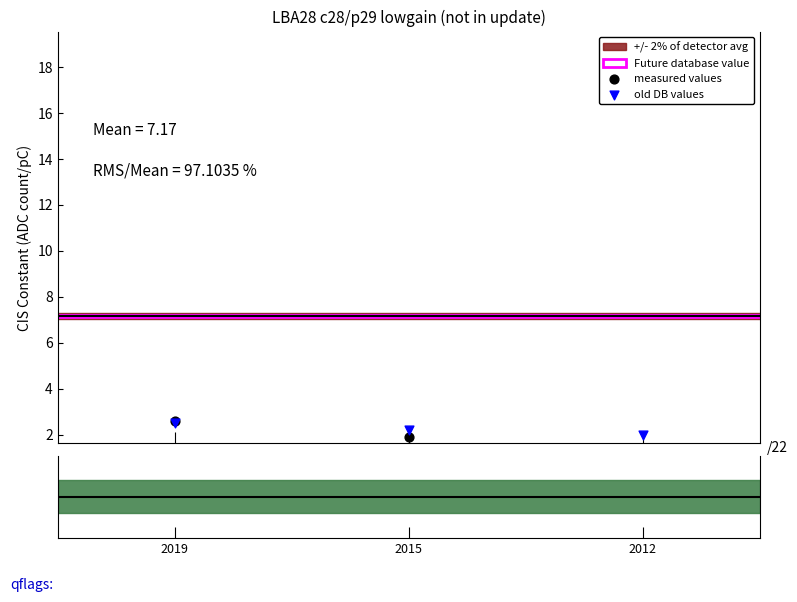

Is the value of measured values at 2019 greater than the value of old DB values at 2015?

Yes